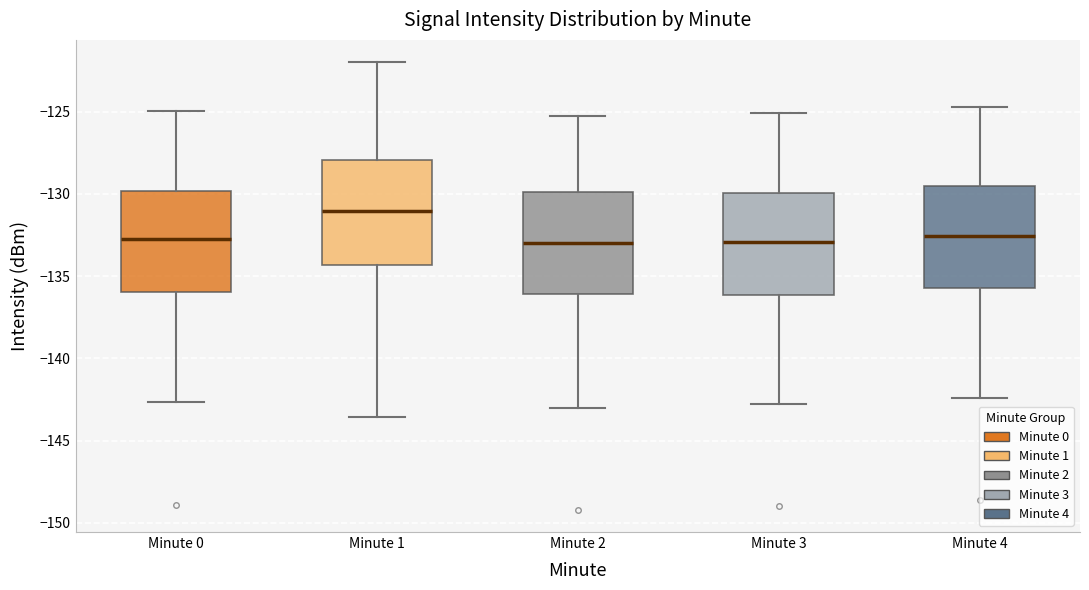

Reading left to right, read every box against the y-axis: the position of its median line, the range the box covers, and the ends of its whiskers. The values are not printed on the chart, so give them approximately, as read against the axis.

Minute 0: median -132.5, box -136.0 to -130.0, whiskers -142.5 to -125.0
Minute 1: median -131.0, box -134.5 to -128.0, whiskers -143.5 to -122.0
Minute 2: median -133.0, box -136.0 to -130.0, whiskers -143.0 to -125.5
Minute 3: median -133.0, box -136.0 to -130.0, whiskers -143.0 to -125.0
Minute 4: median -132.5, box -135.5 to -129.5, whiskers -142.5 to -124.5